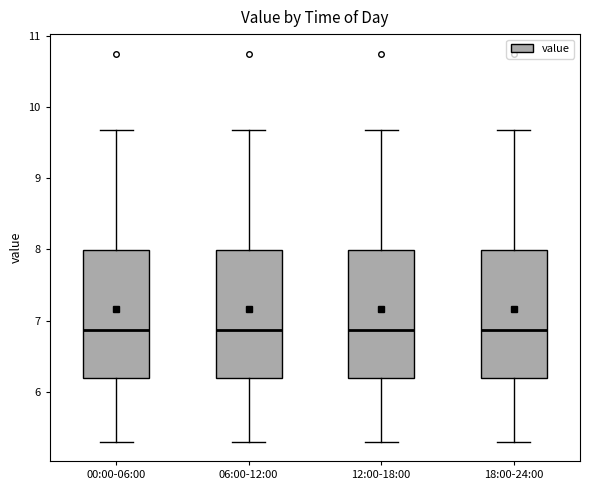

Reading left to right, read every box against the y-axis: the position of its median line, the range the box covers, and the ends of its whiskers. The values are not printed on the chart, so give them approximately, as read against the axis.

00:00-06:00: median 6.9, box 6.2 to 8.0, whiskers 5.3 to 9.7
06:00-12:00: median 6.9, box 6.2 to 8.0, whiskers 5.3 to 9.7
12:00-18:00: median 6.9, box 6.2 to 8.0, whiskers 5.3 to 9.7
18:00-24:00: median 6.9, box 6.2 to 8.0, whiskers 5.3 to 9.7